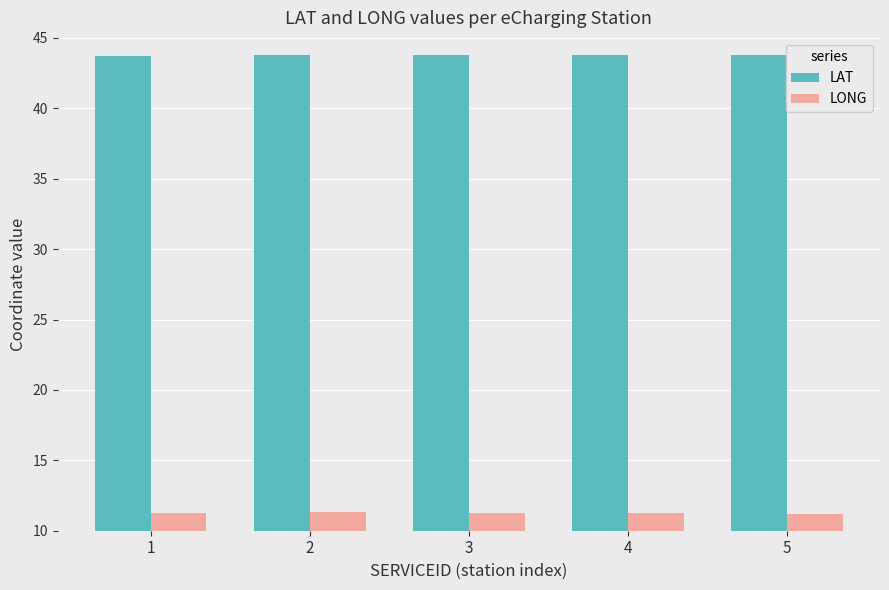

What is the maximum value shown in the chart?

43.8